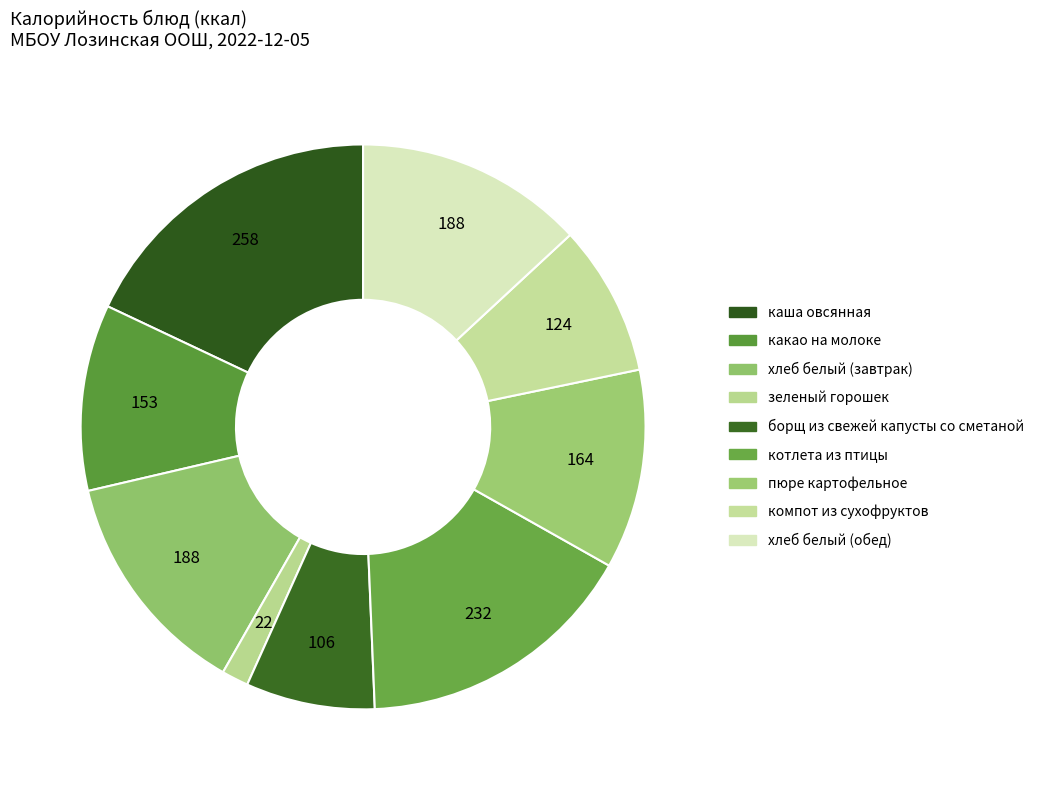

Count the number of slices in the pie.

9